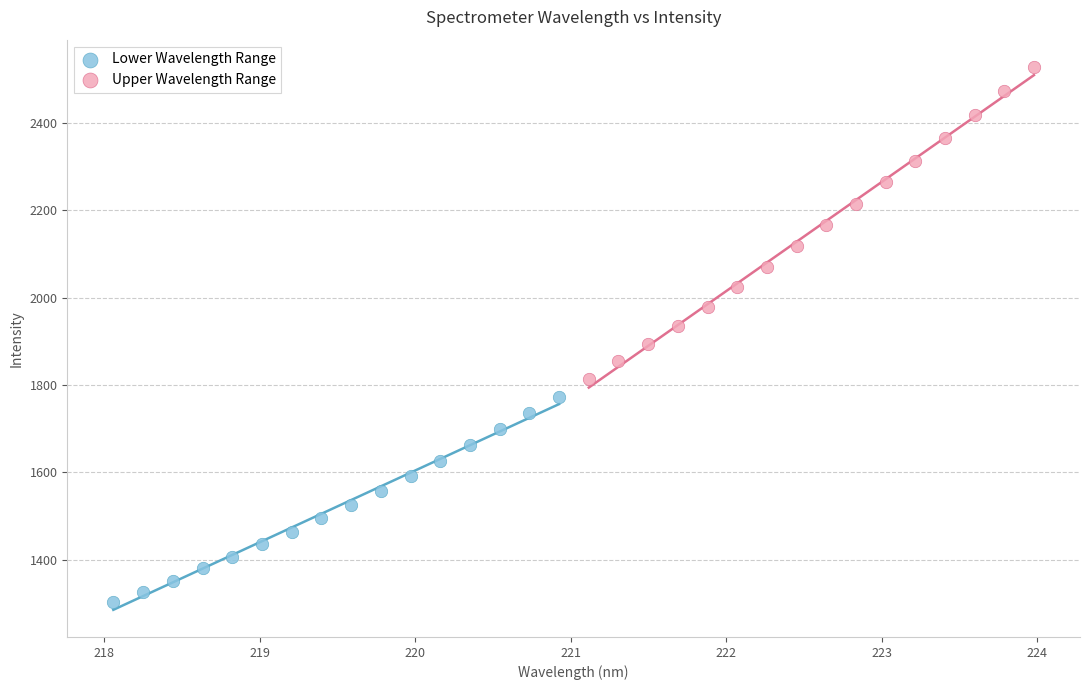

Which series contains the highest Y value?

Upper Wavelength Range